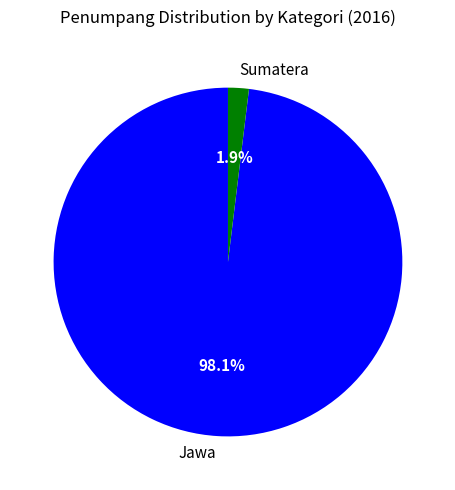

Count the number of slices in the pie.

2